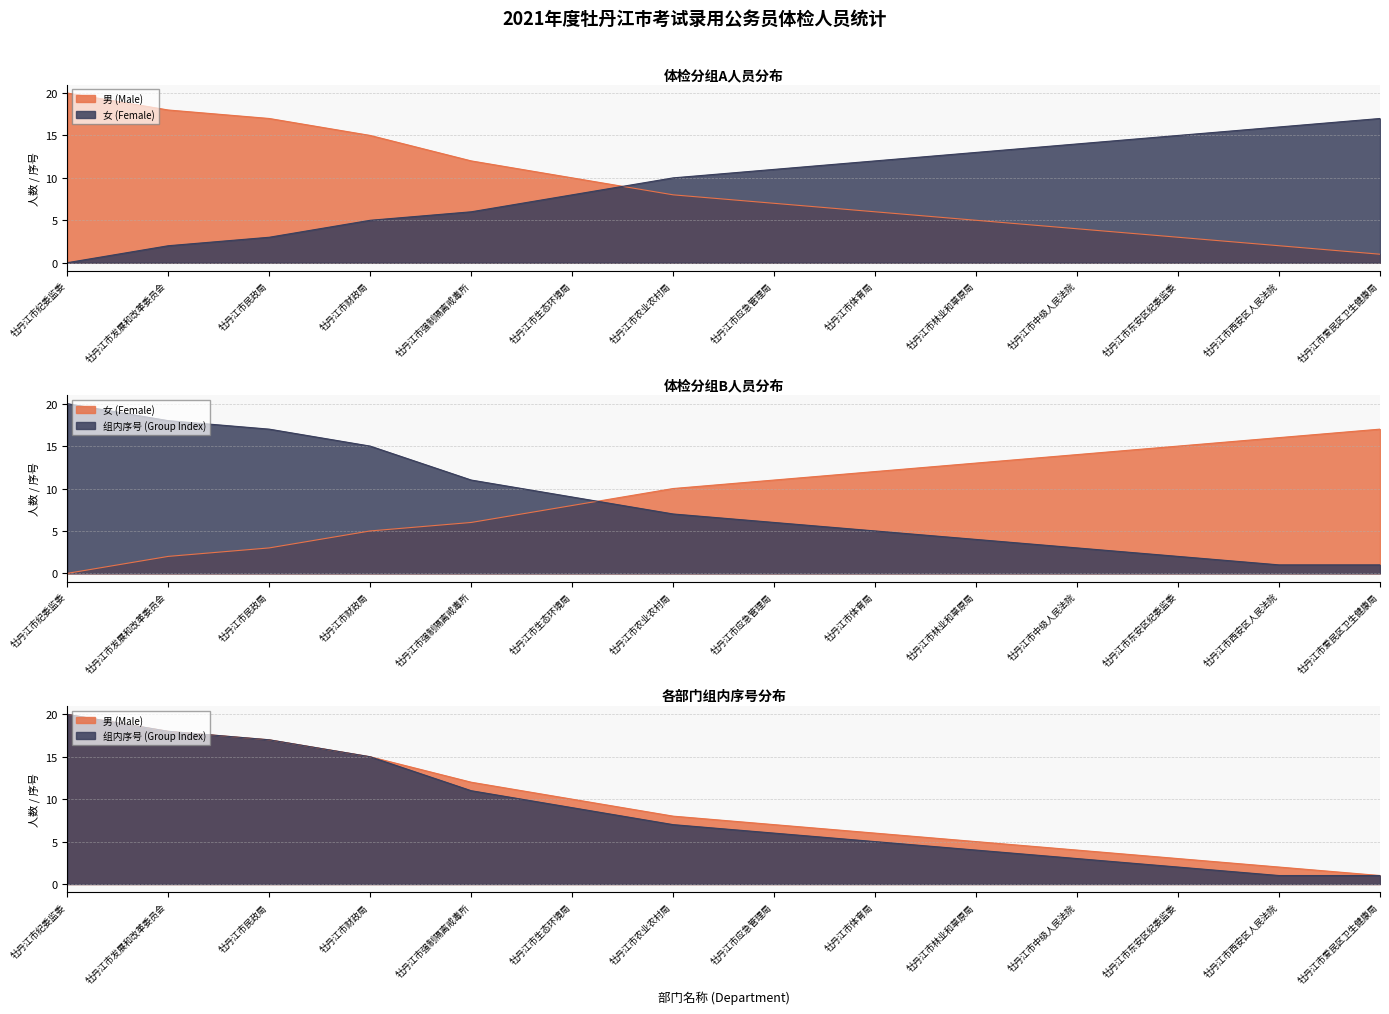

What position from the left is 牡丹江市体育局?

9